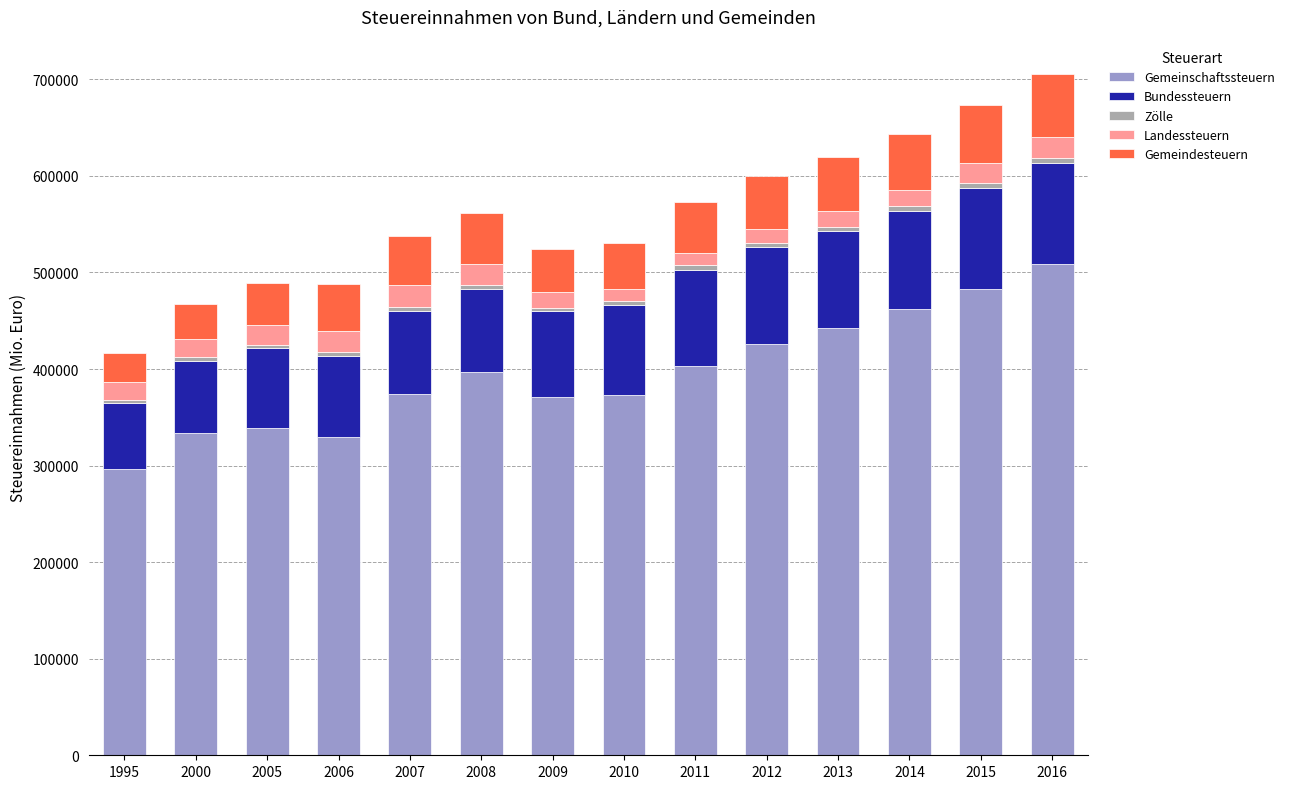

How many data points does each series have?

14